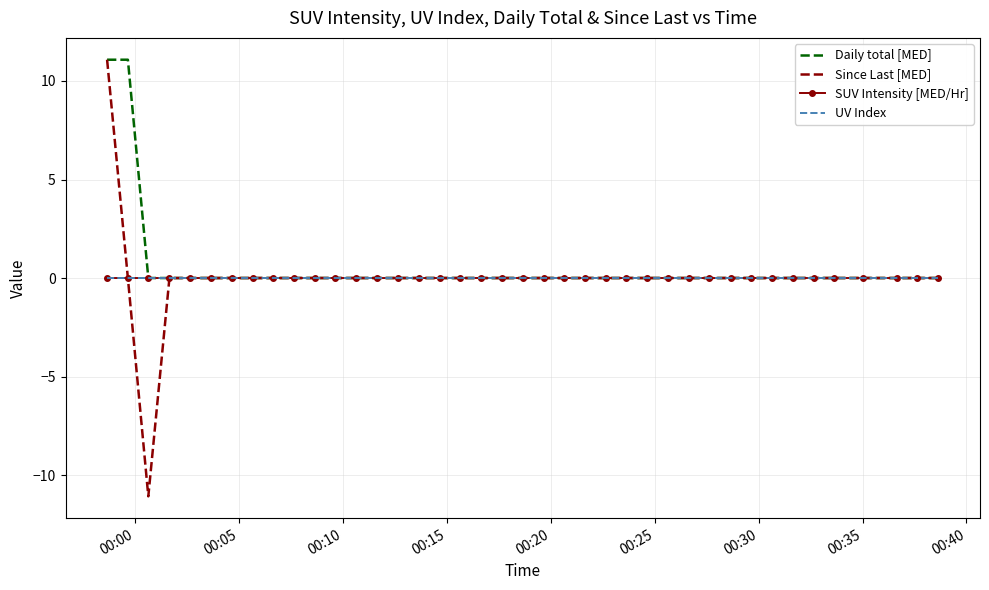

Which series has the widest spread of values?

Since Last [MED]